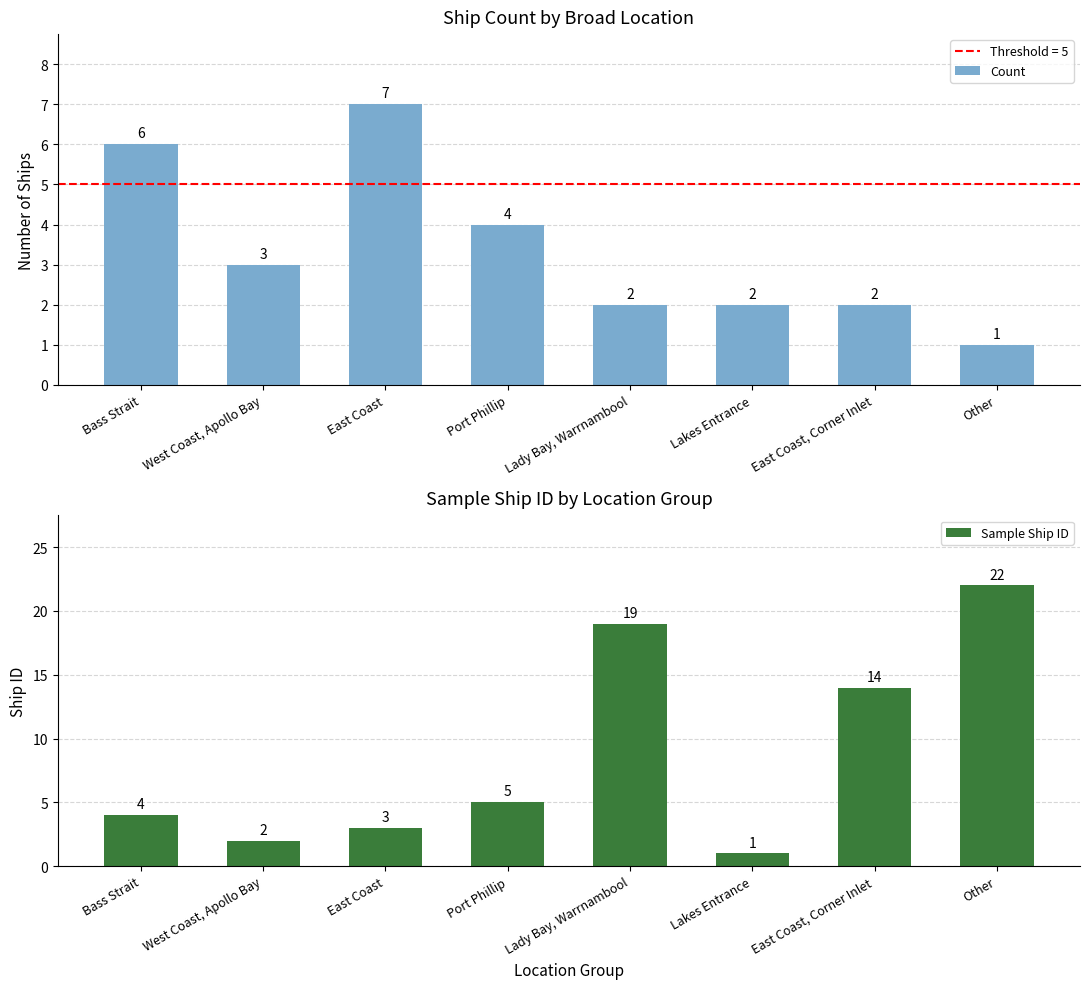

Which has a higher value, East Coast or Other?

East Coast